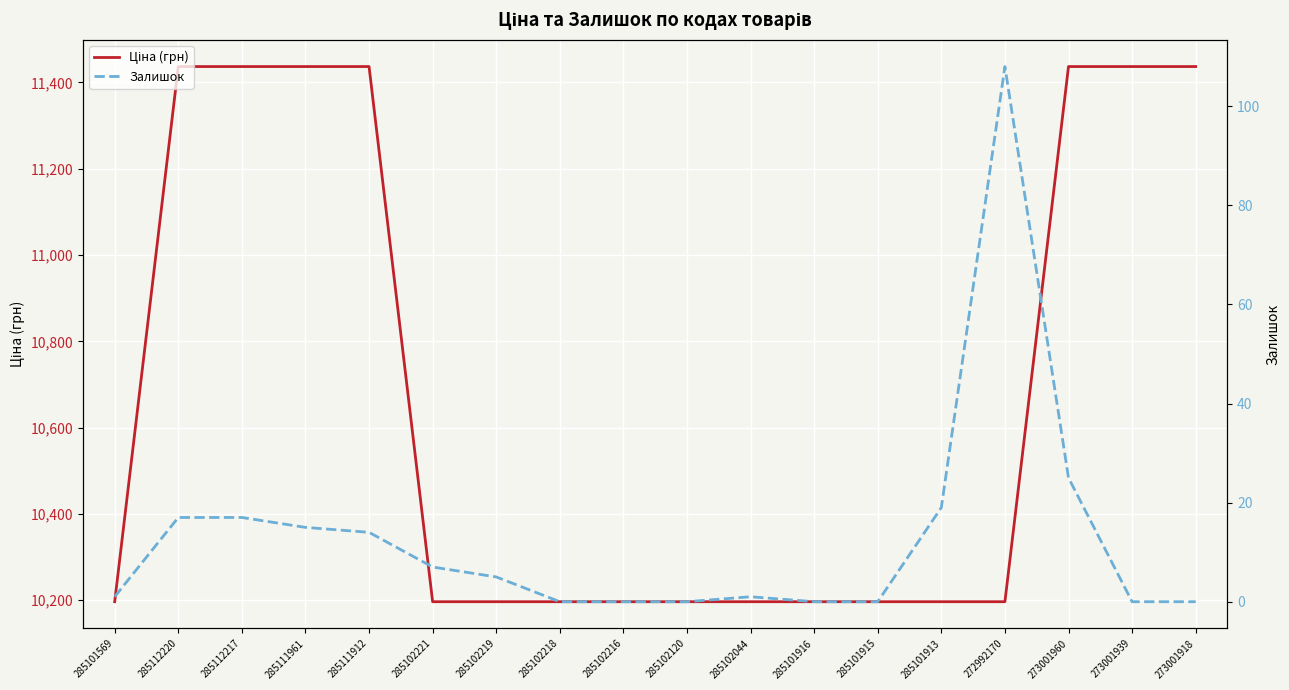

At which category is the sum across all series the highest?

273001960